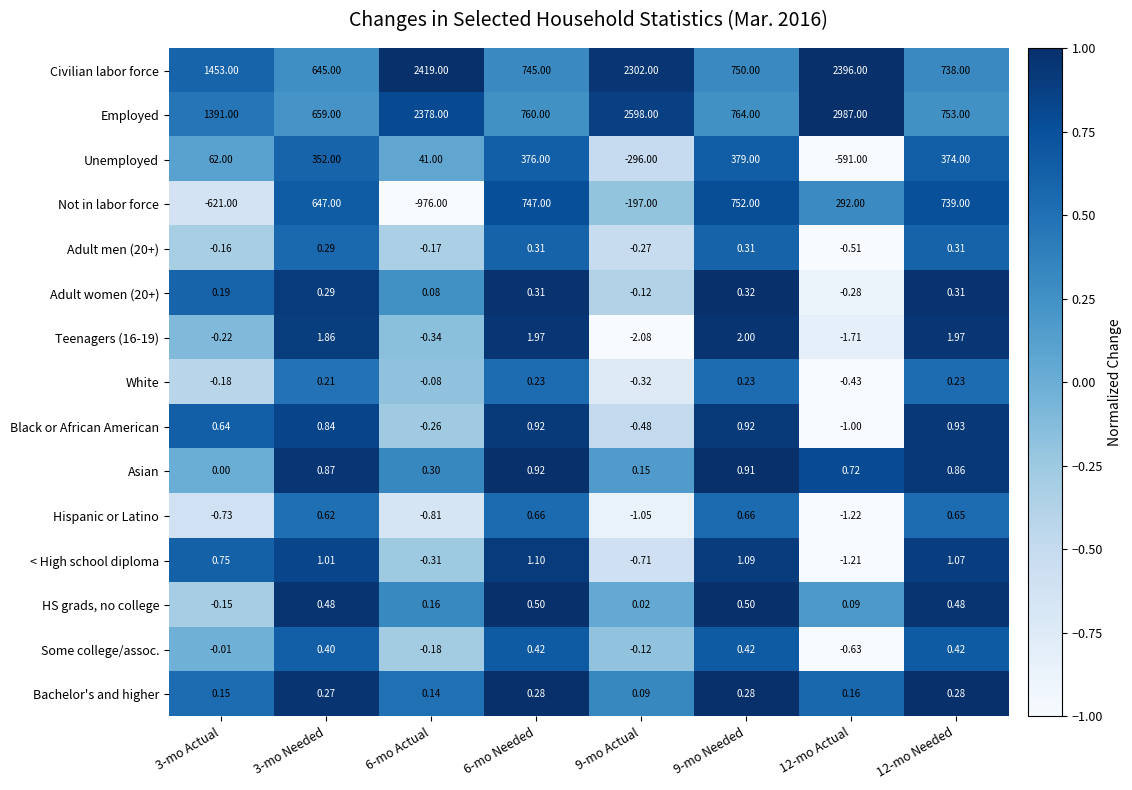

Which series has the largest total across all categories?

Employed